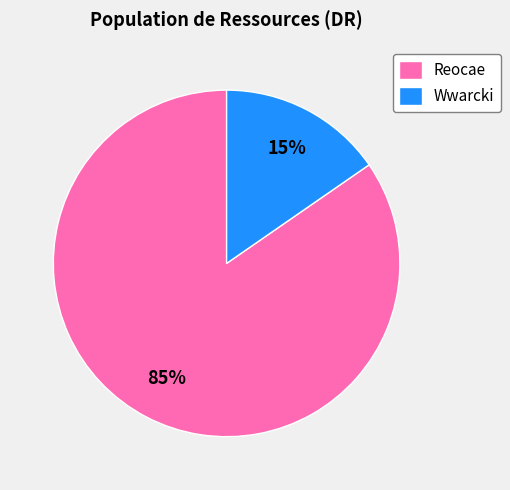

Is the sum of Wwarcki and Reocae greater than half?

Yes